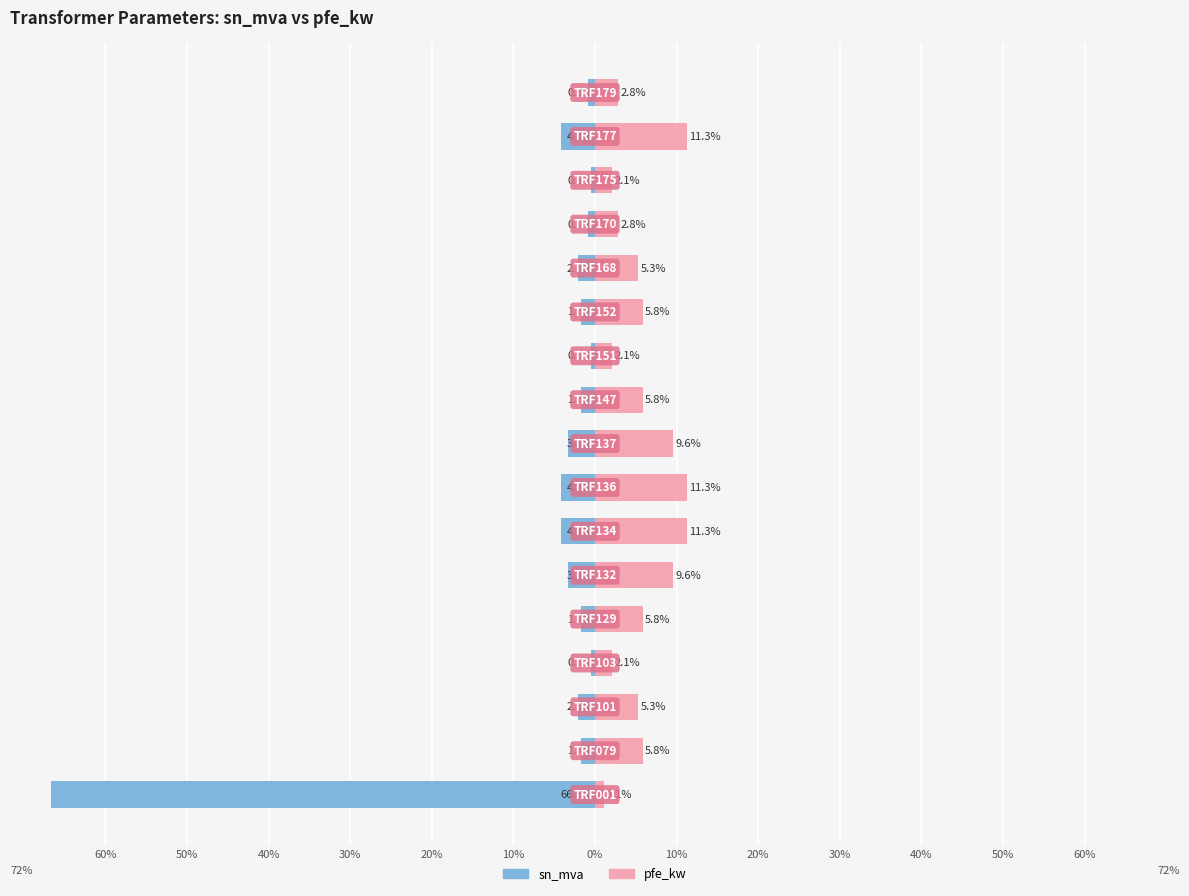

How many bars are there in each group?

2